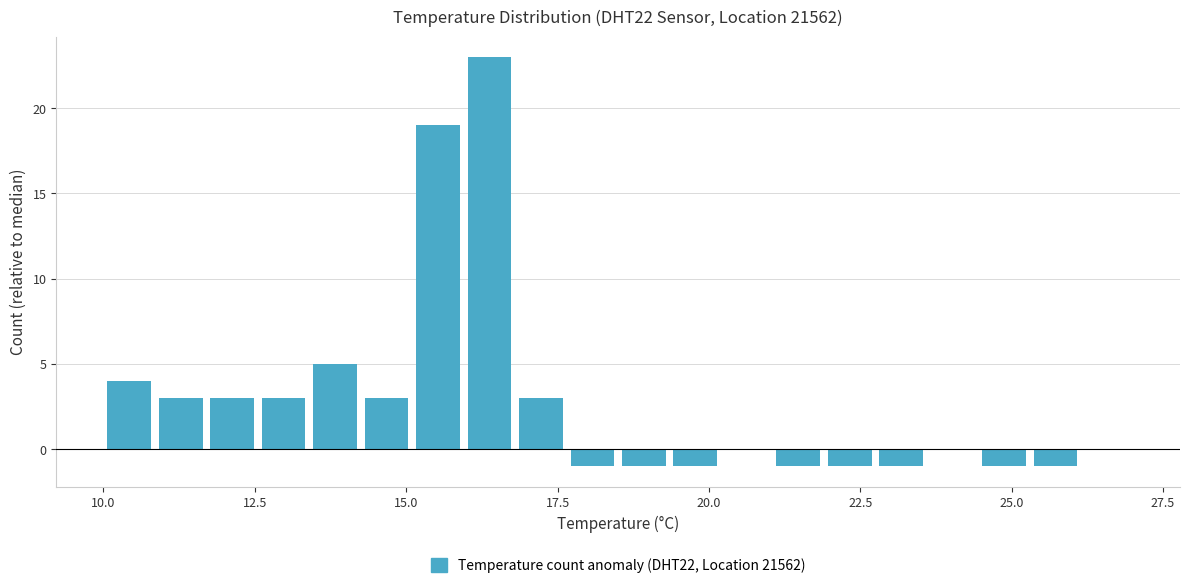

Around what value on the x-axis is the tallest bar? Give the approximate position of its centre, as read against the axis.

16.5